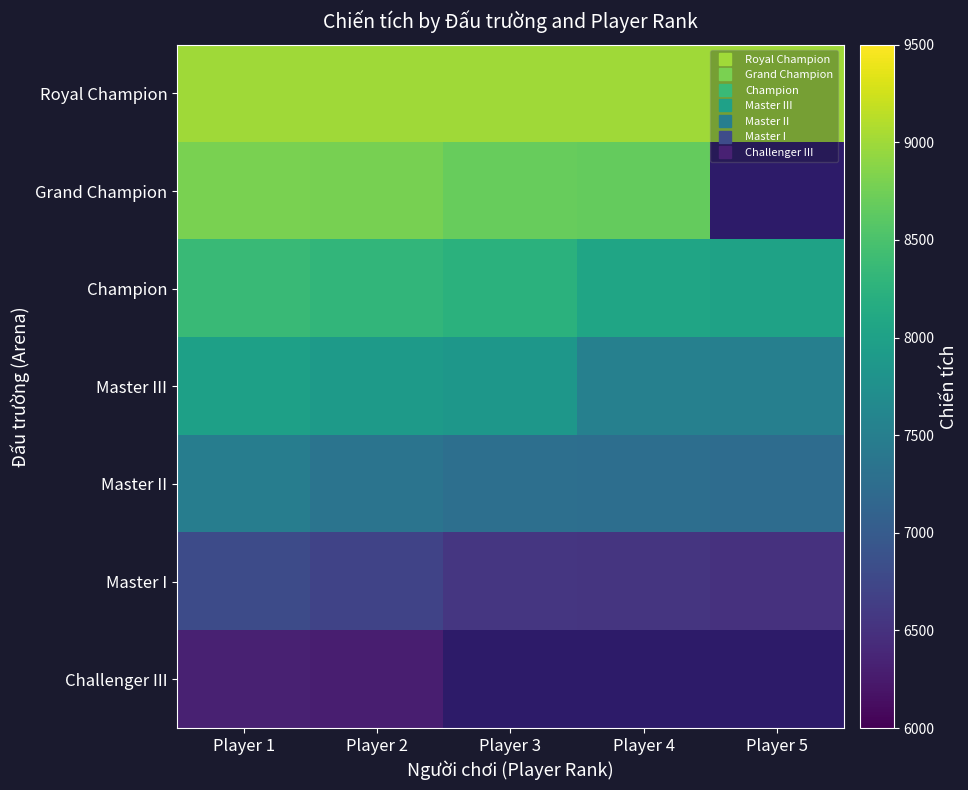

List the labels in order of Challenger III value, largest first.

Player 1, Player 2, Player 3, Player 4, Player 5